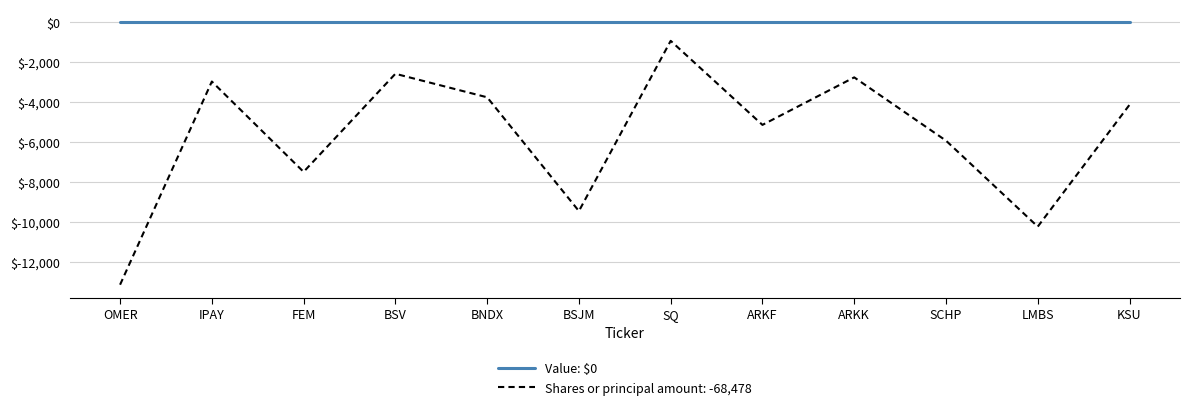

What is the maximum value for Shares or principal amount: -68,478?

-920